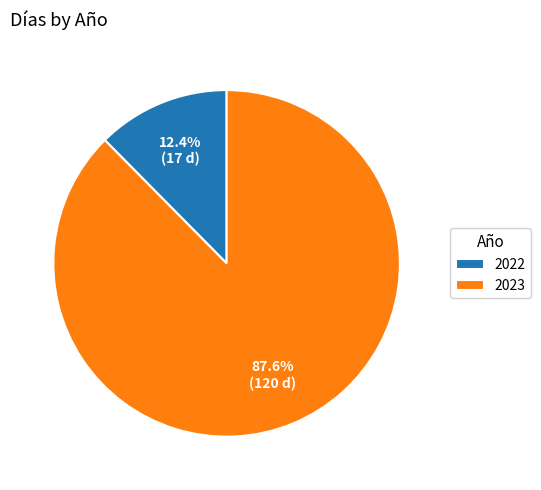

Is it true that 2023 is 88% of the pie?

True